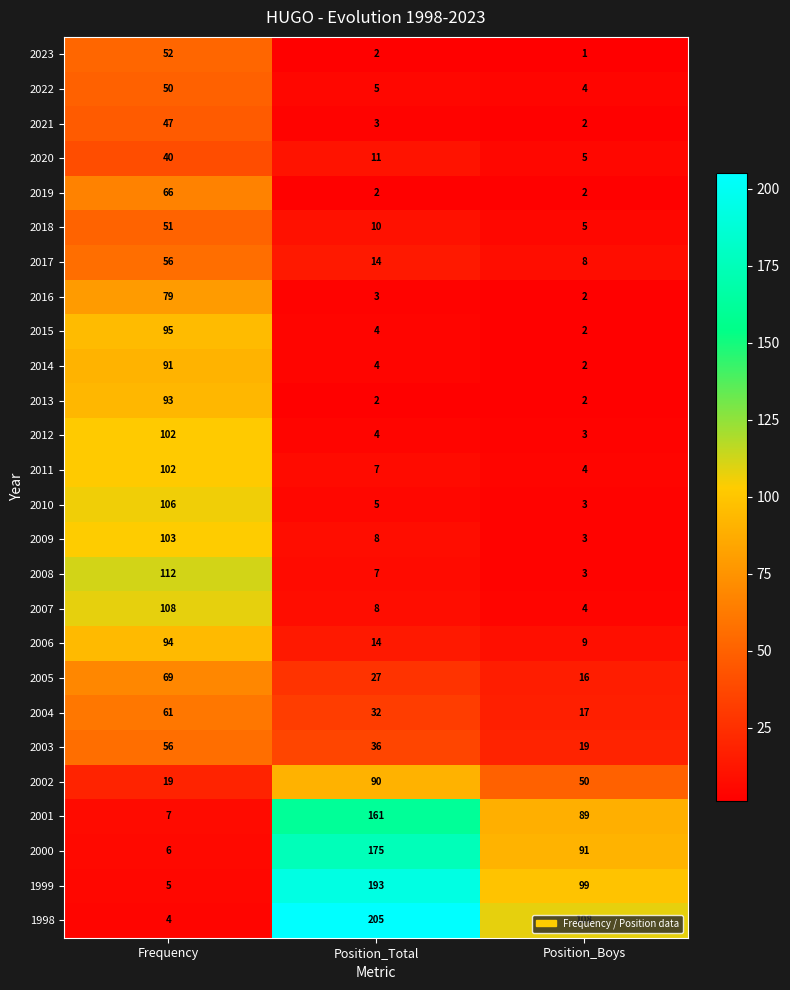

The value of 2013 at Position_Total is 1. True or false?

False